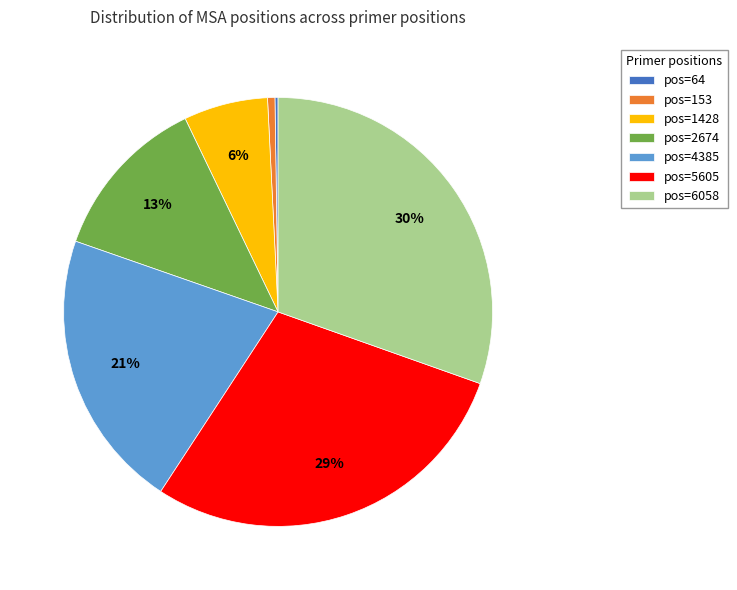

Between pos=153 and pos=6058, which is larger?

pos=6058